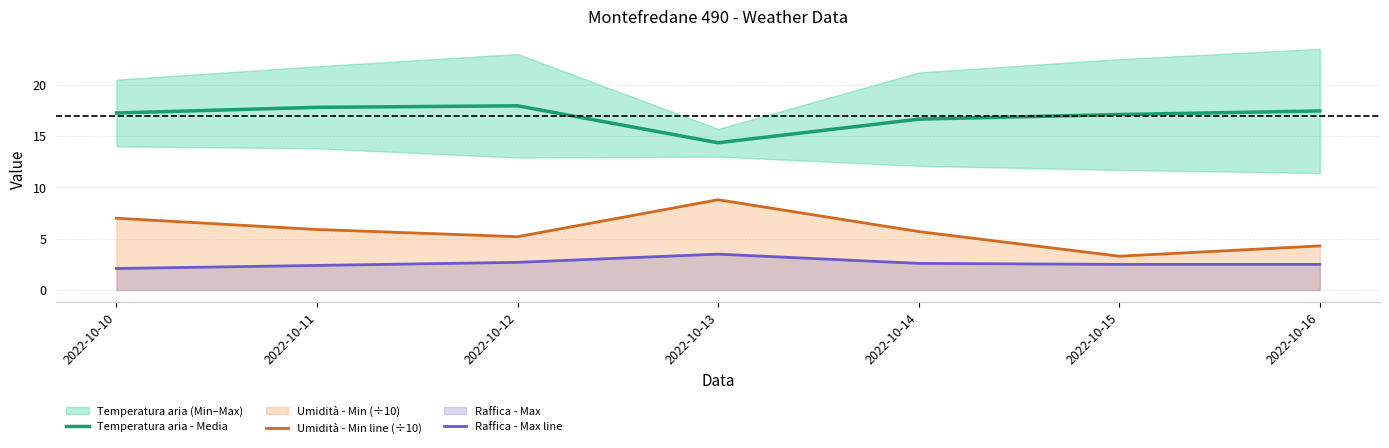

Reading right to left, what are all the values shown in this chart?

Temperatura aria - Media: 17.4	17.1	16.6	14.3	17.9	17.8	17.2
Umidità - Min line (÷10): 4.3	3.3	5.7	8.8	5.2	5.9	7.0
Raffica - Max line: 2.5	2.5	2.6	3.5	2.7	2.4	2.1